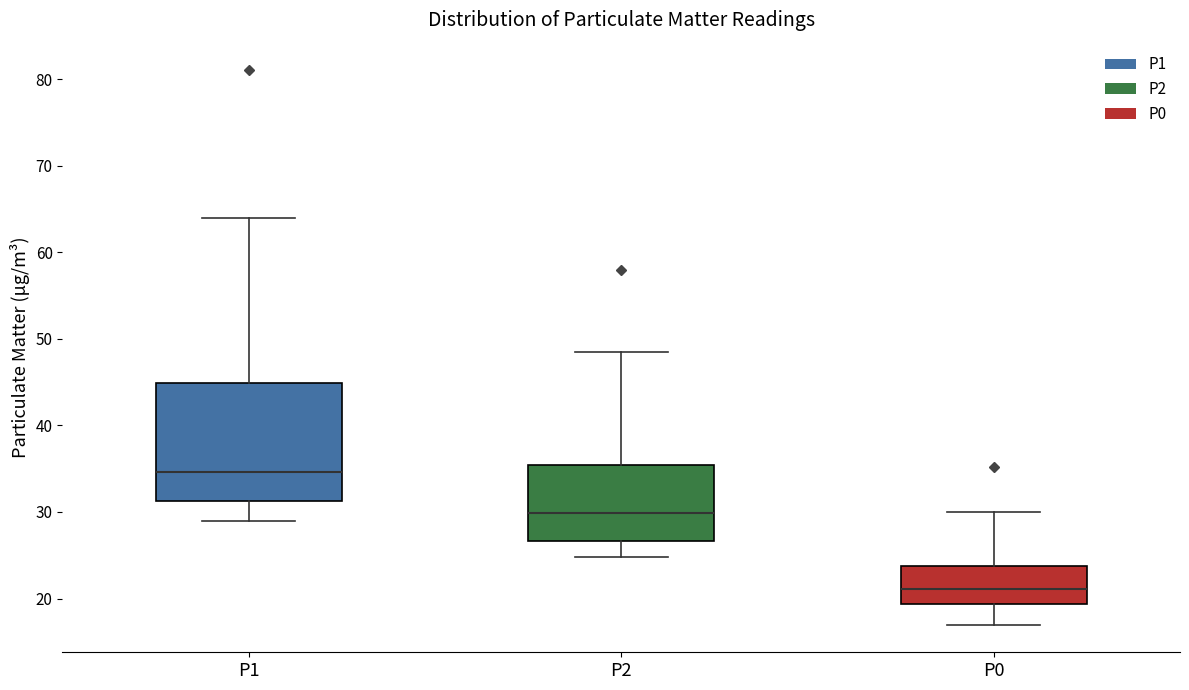

Reading left to right, read every box against the y-axis: the position of its median line, the range the box covers, and the ends of its whiskers. The values are not printed on the chart, so give them approximately, as read against the axis.

P1: median 35, box 31 to 45, whiskers 29 to 64
P2: median 30, box 27 to 35, whiskers 25 to 49
P0: median 21, box 19 to 24, whiskers 17 to 30